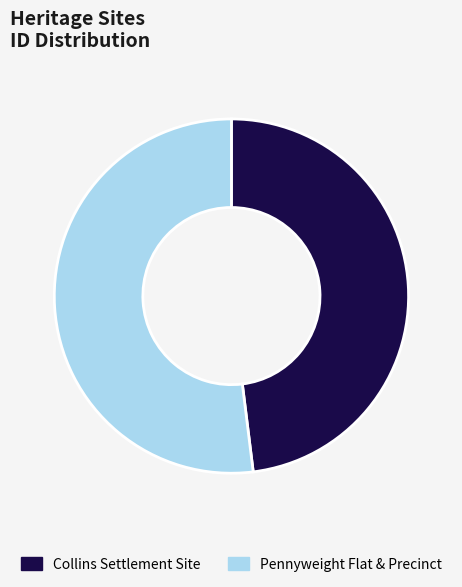

Is it true that Pennyweight Flat & Precinct is 63% of the pie?

False